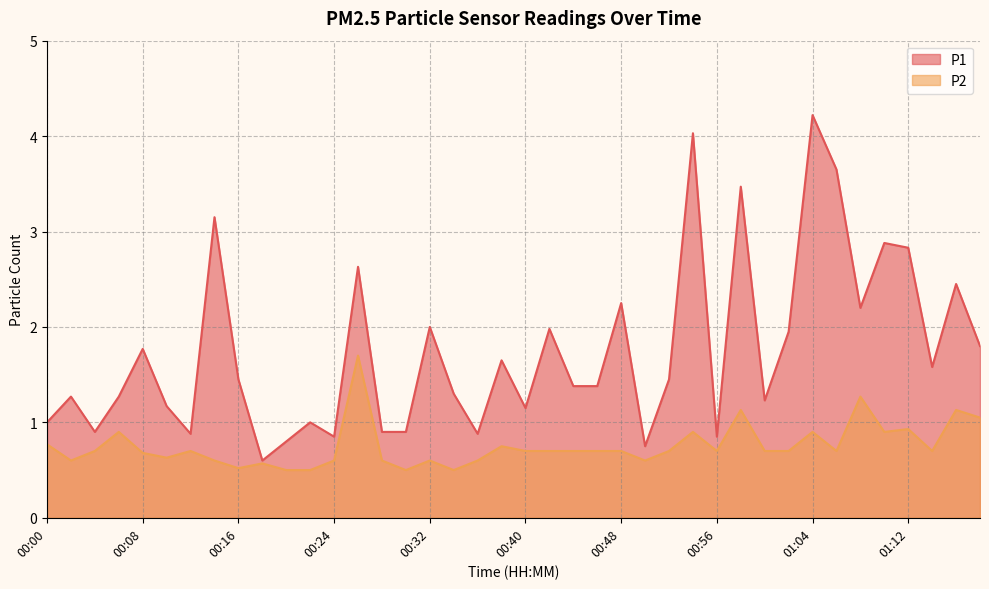

What is the greatest value displayed?

4.2